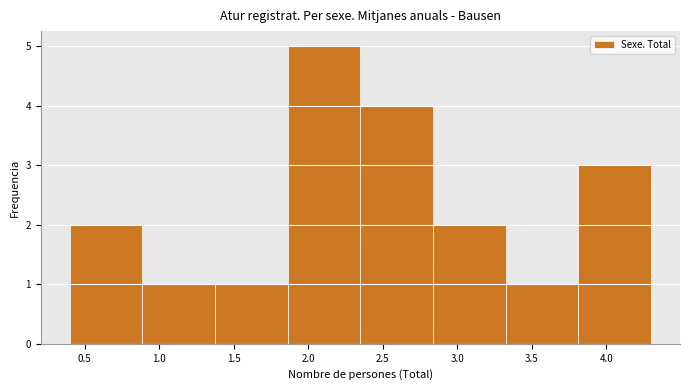

Over which range of the x-axis is the bar tallest?

1.85 to 2.35